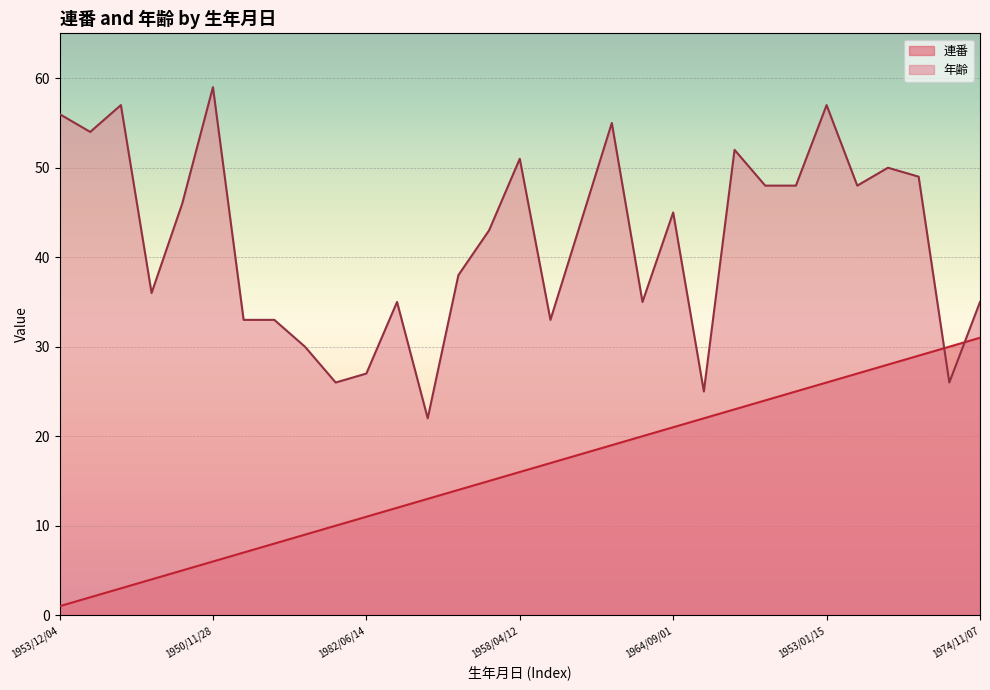

How many distinct data groups are displayed?

2